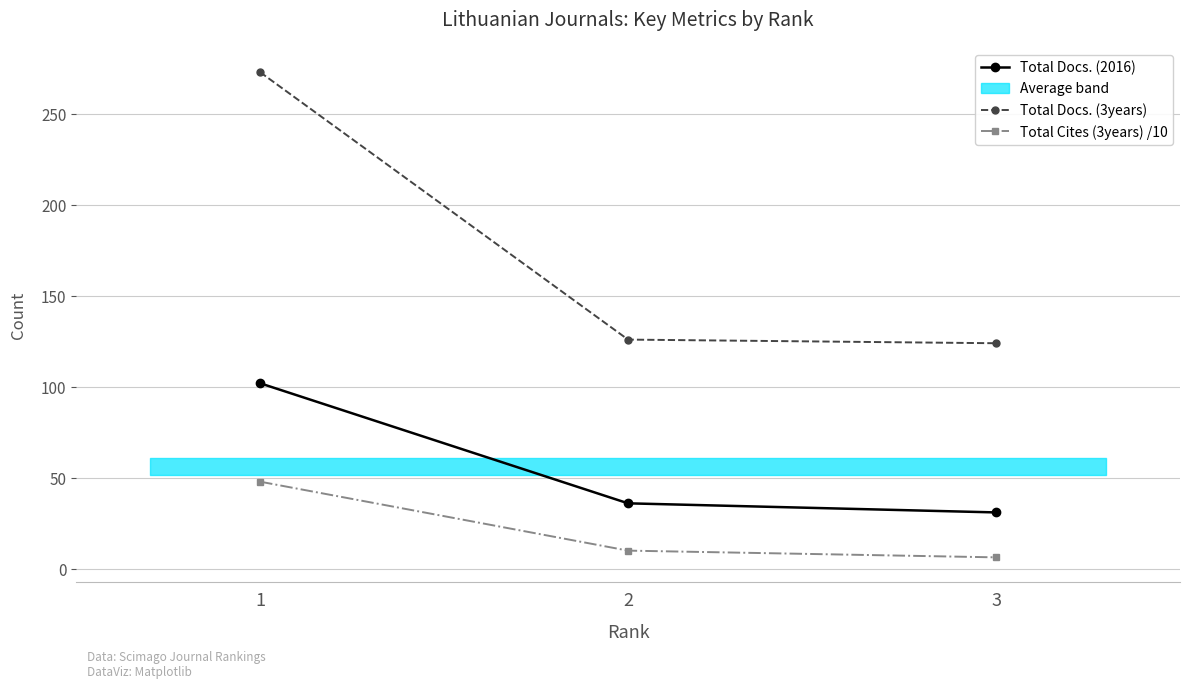

Rank the categories by Total Docs. (3years) value from highest to lowest.

1, 2, 3